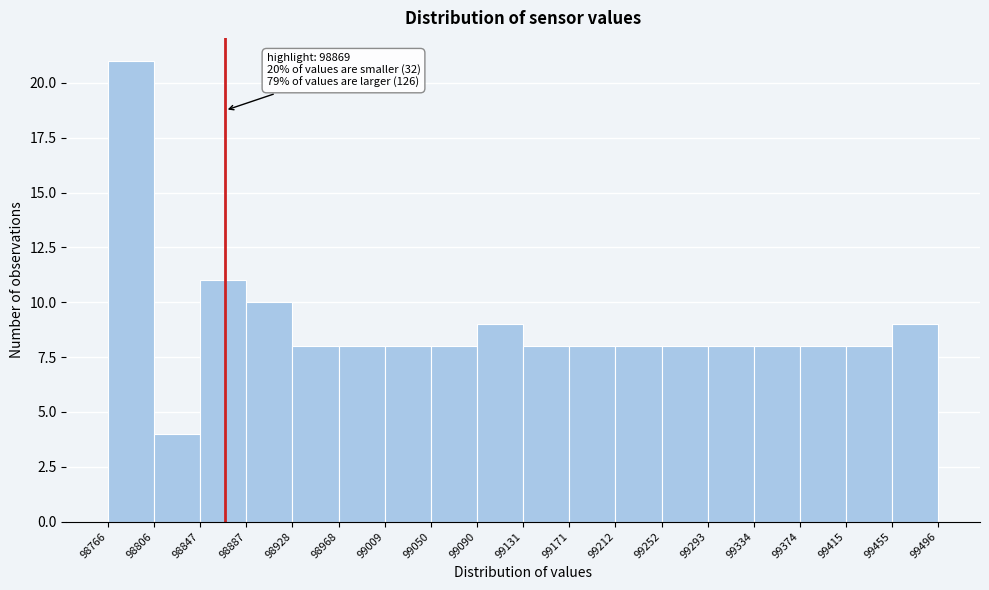

Over which range of the x-axis is the bar tallest?

98766 to 98806